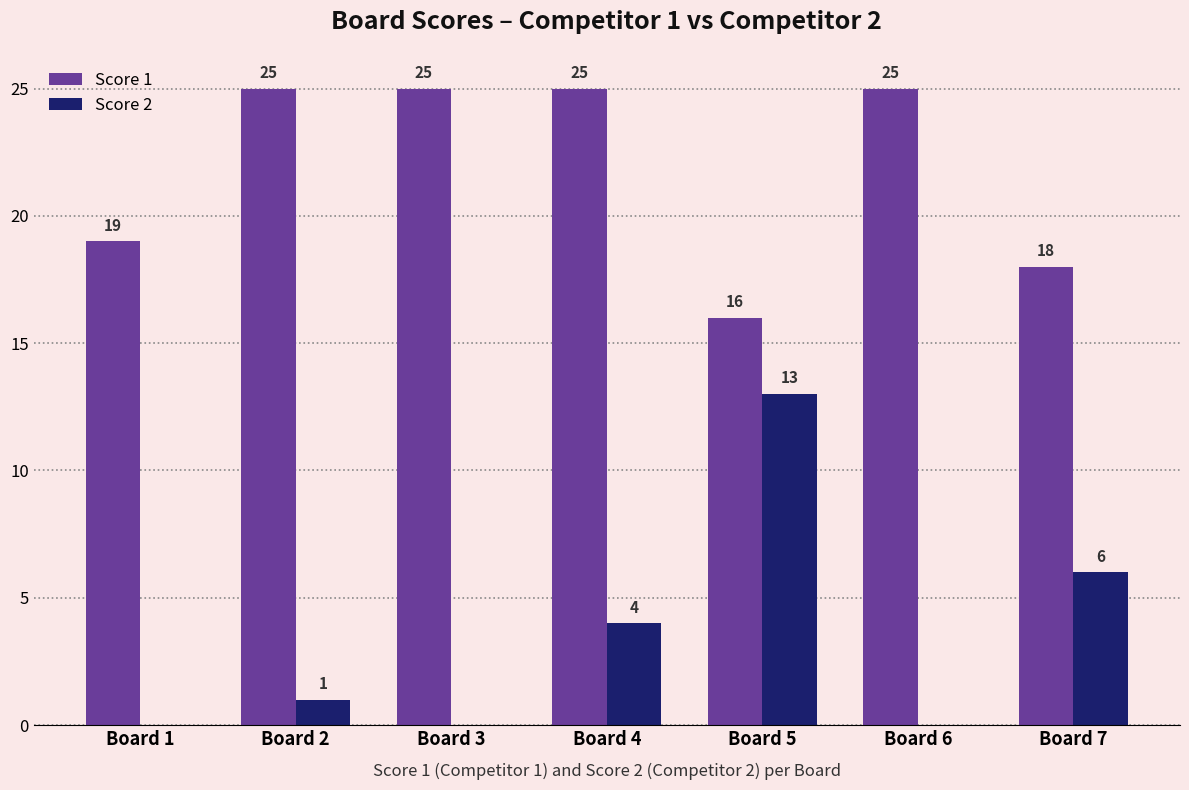

Count the Score 1 values in the range 18 to 25.

6